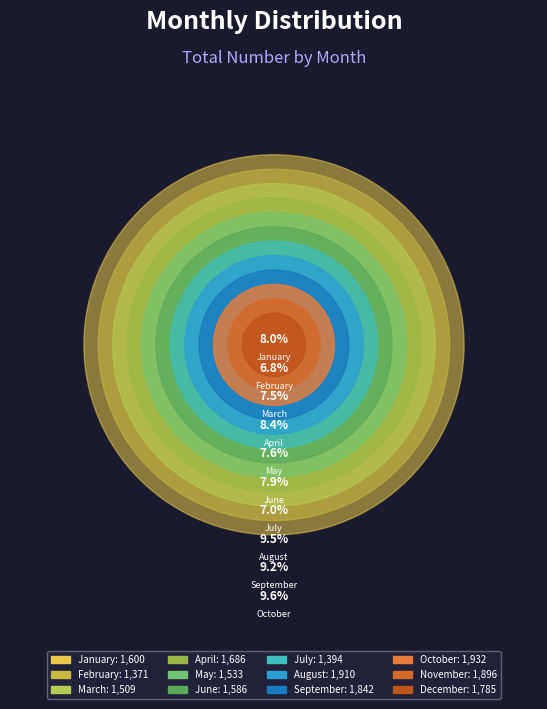

To the nearest percent, what percentage of the pie is September?

9%